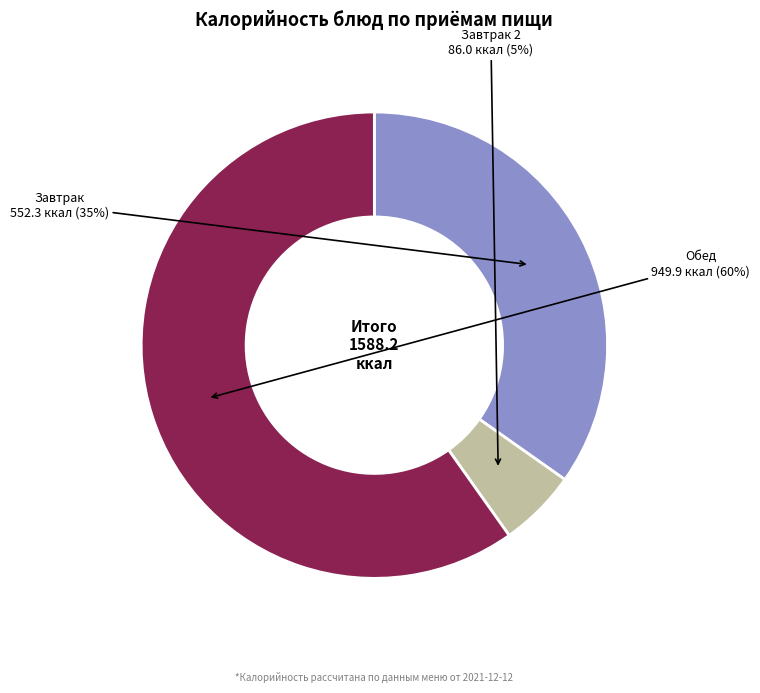

To the nearest percent, what is the average slice percentage?

33%